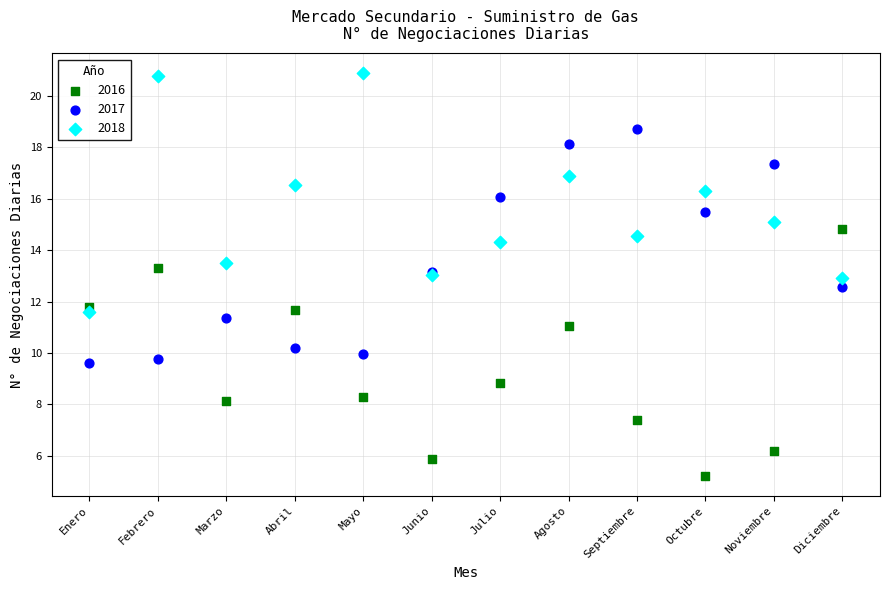

Which series contains the highest Y value?

2018